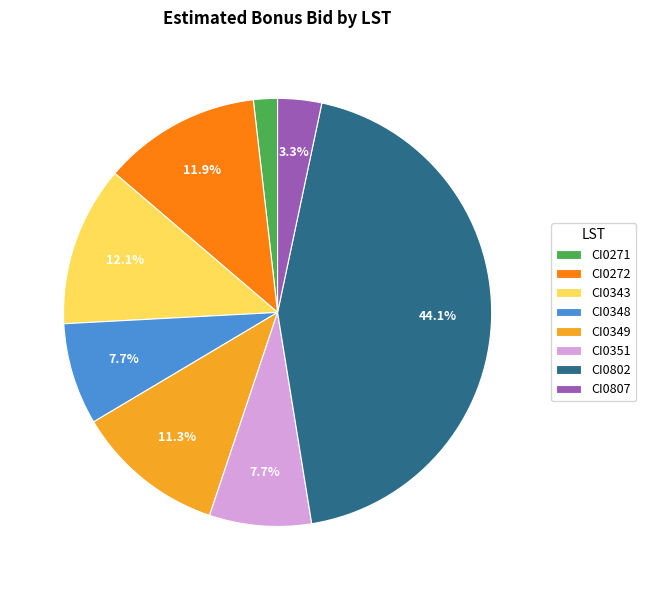

How many segments does this pie chart have?

8